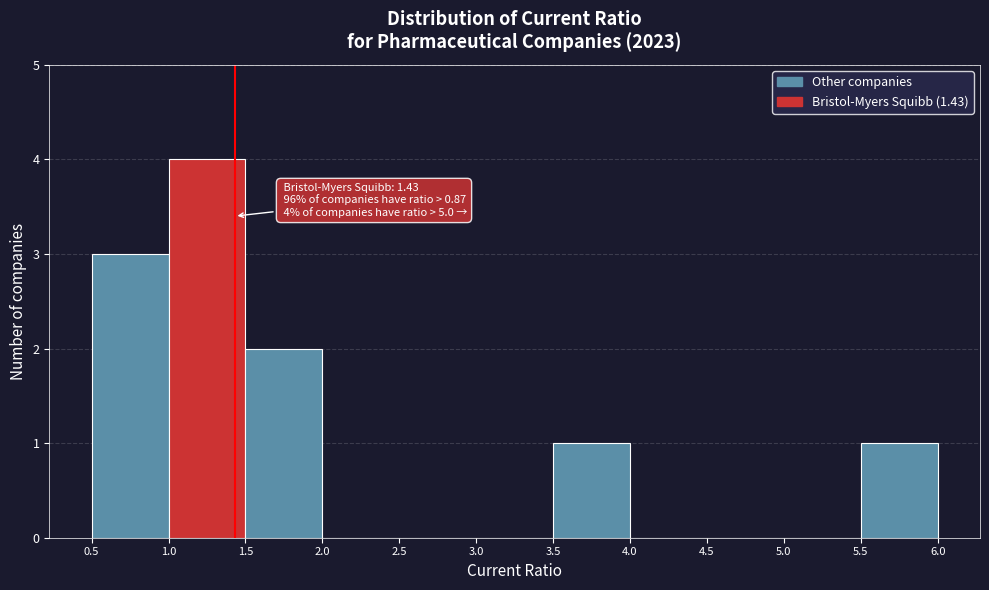

Over which range of the x-axis is the bar tallest?

1.0 to 1.5